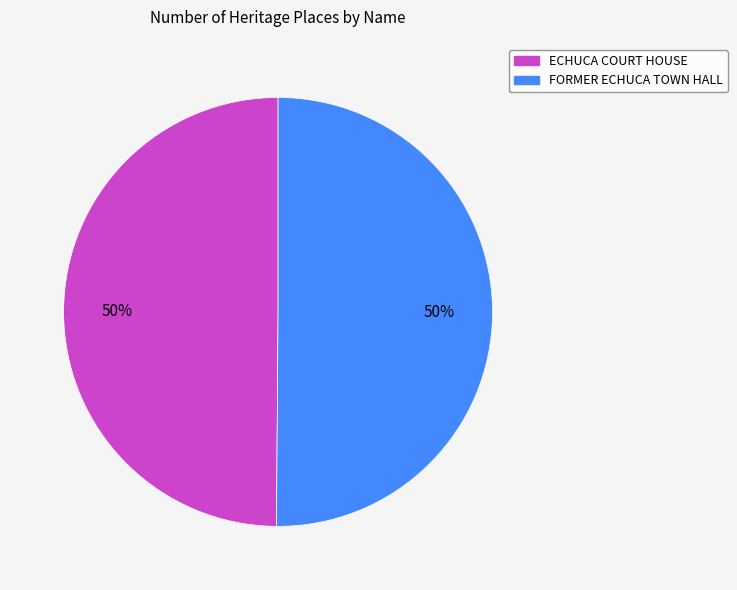

What percentage is the ECHUCA COURT HOUSE slice, to the nearest percent?

50%